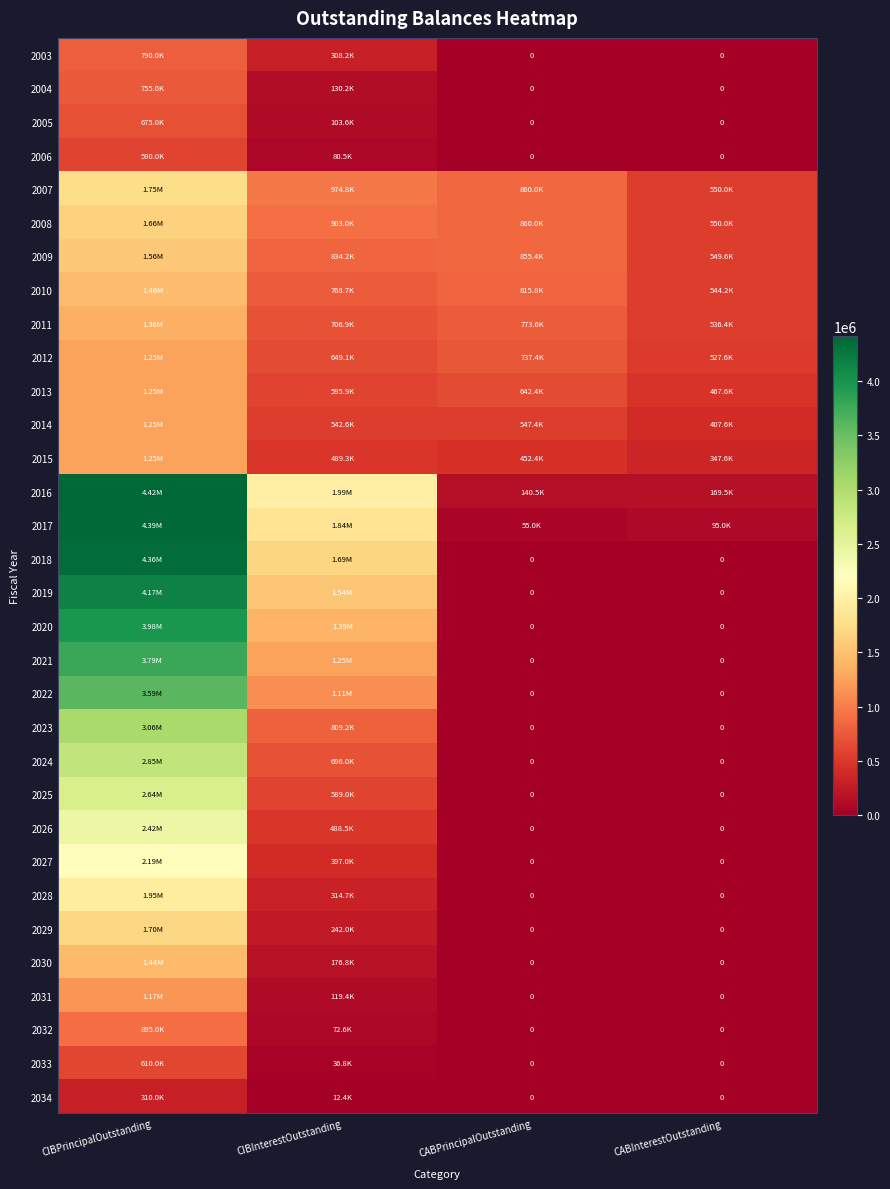

At which label does 2023 first exceed 809200?

CIBPrincipalOutstanding